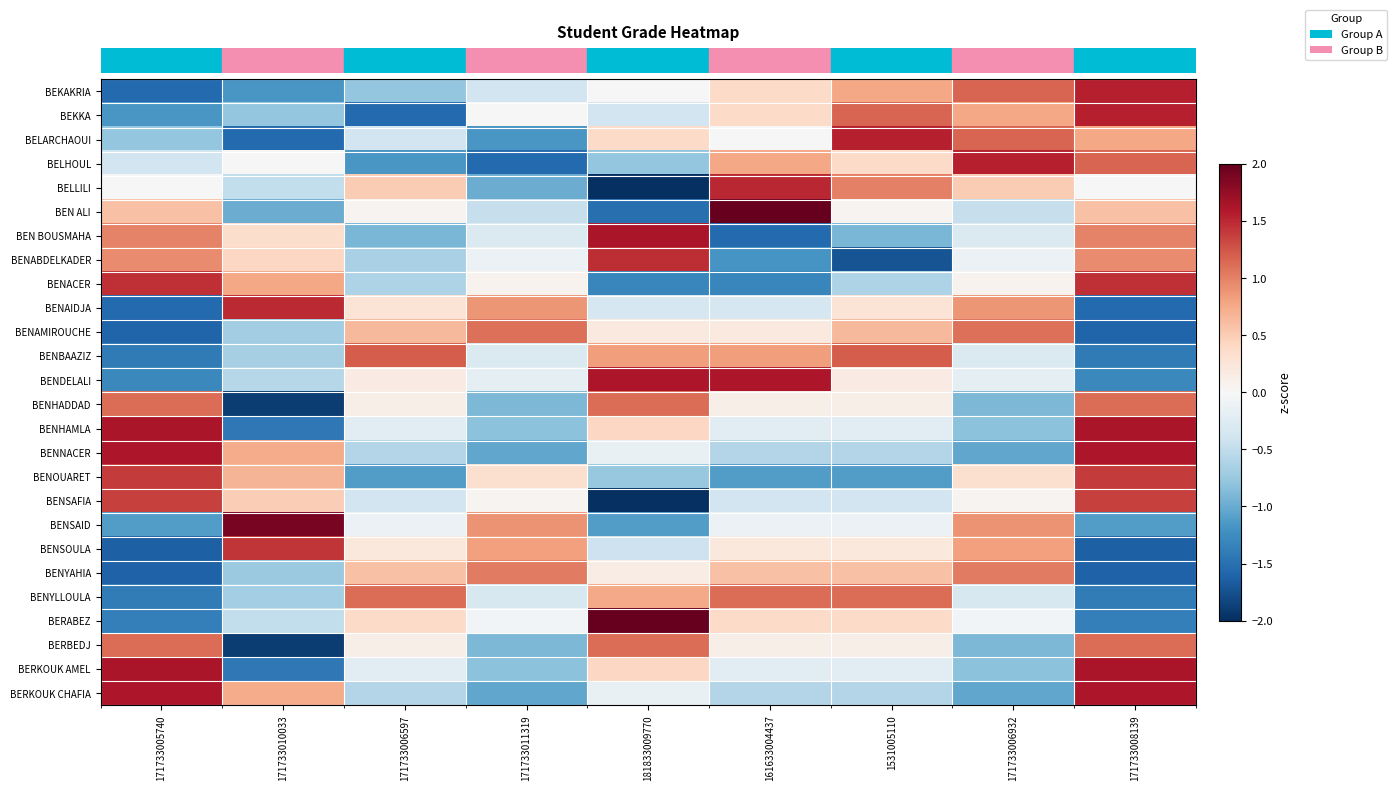

Between 171733005740 and 1531005110, which is larger?

1531005110